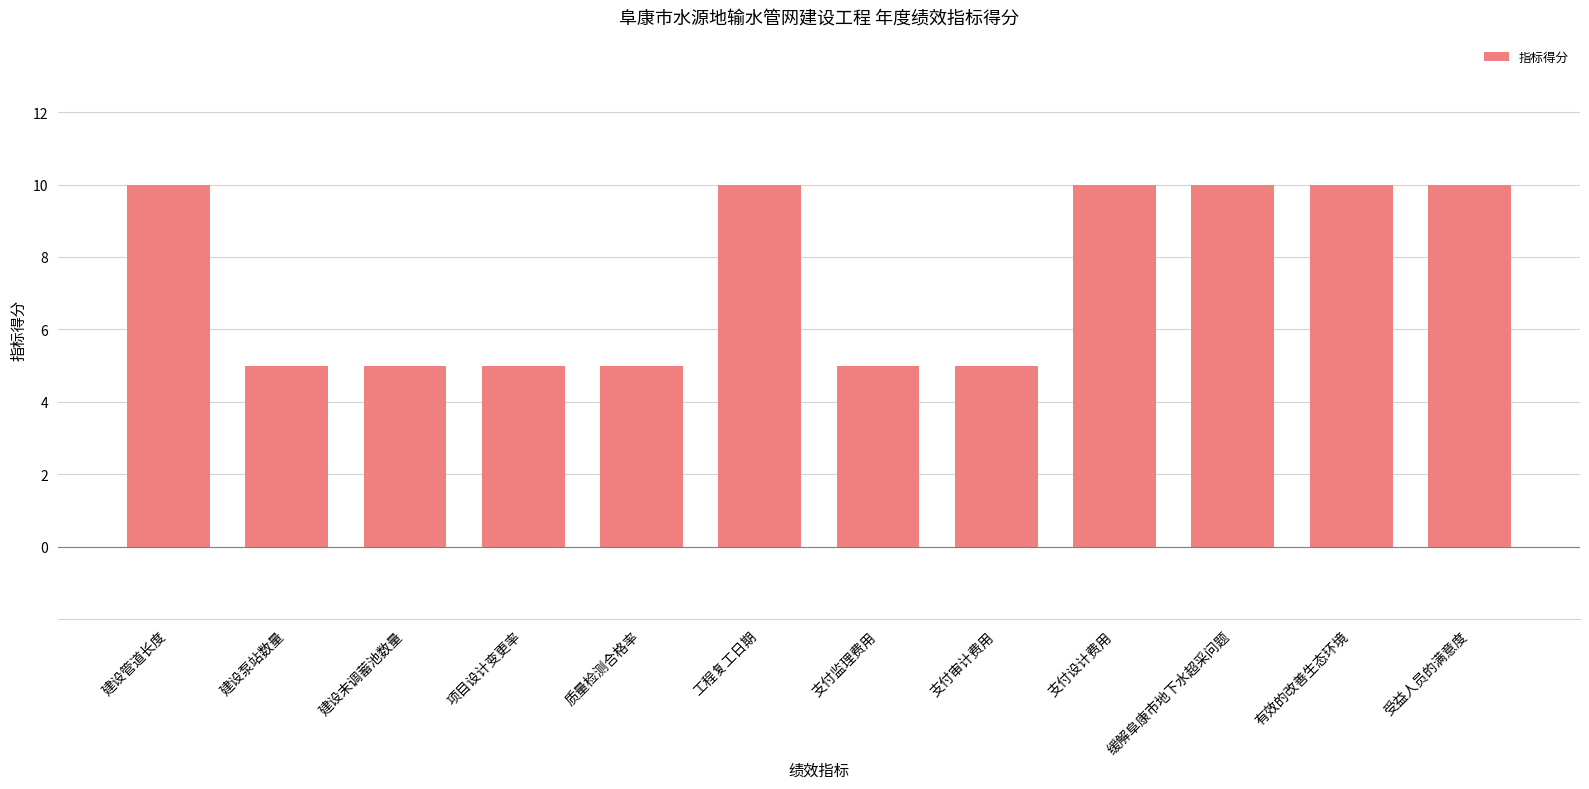

What is the change in value from 建设末调蓄池数量 to 支付设计费用?

+5